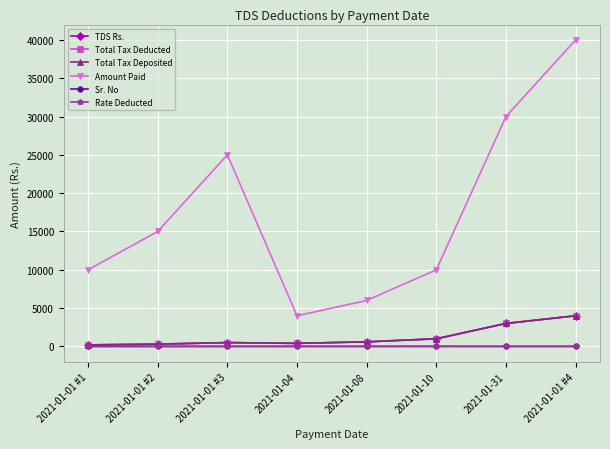

Is this an area chart (filled region under the line)?

No